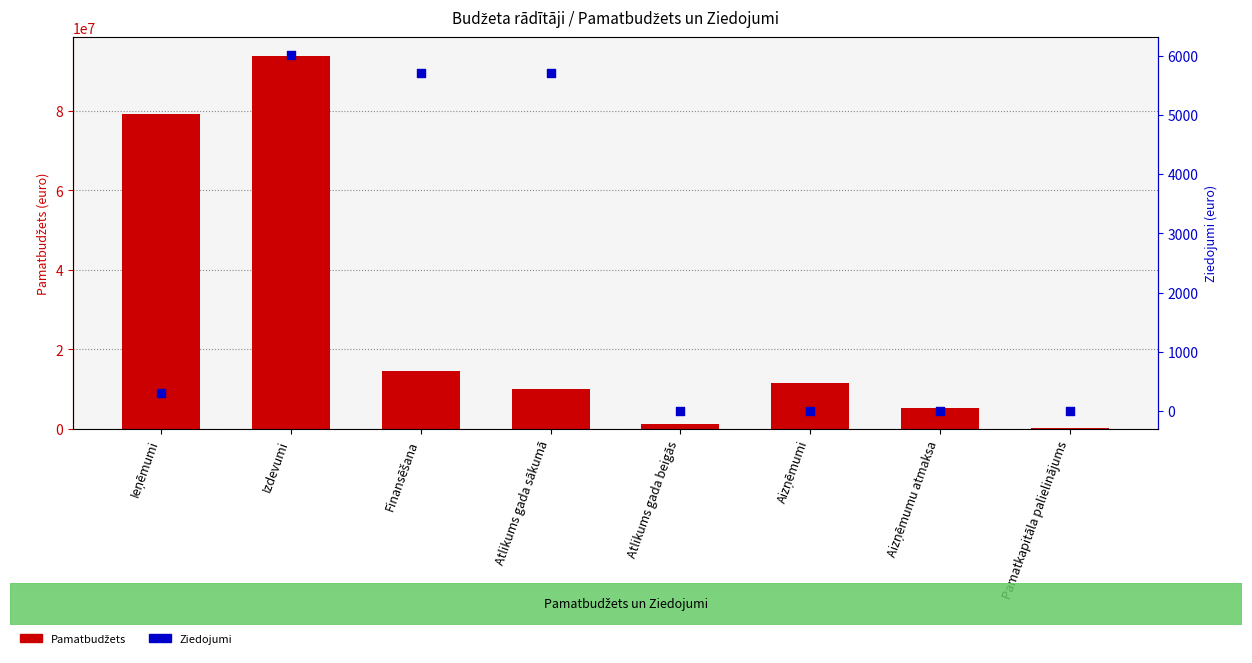

What is the total value across all series at Finansēšana?

14649900